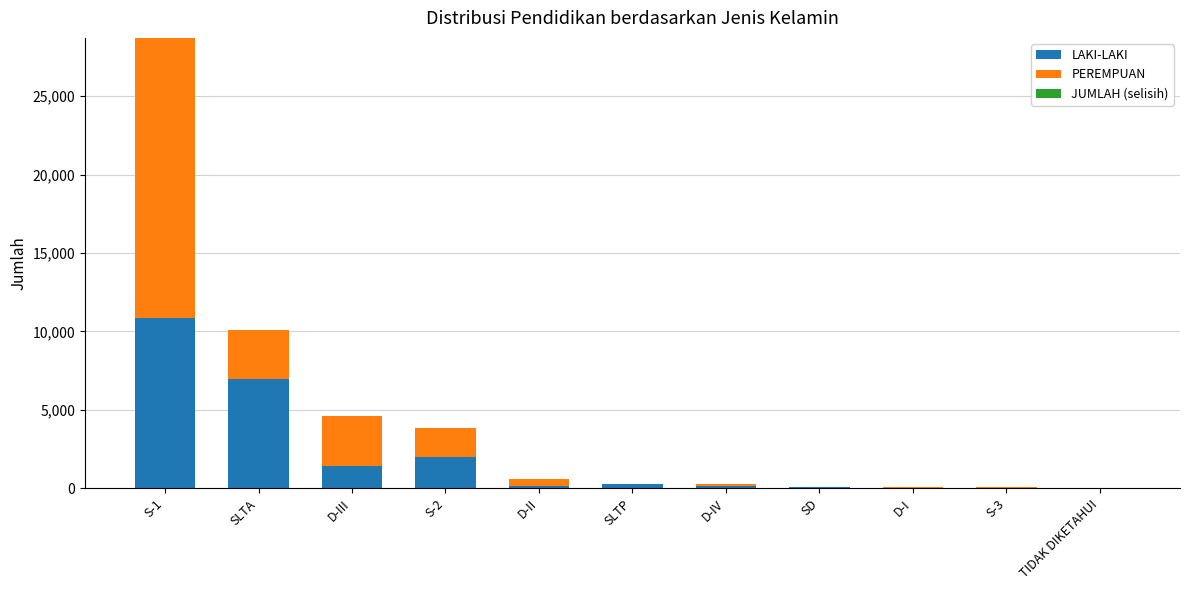

At which category is the sum across all series the highest?

S-1